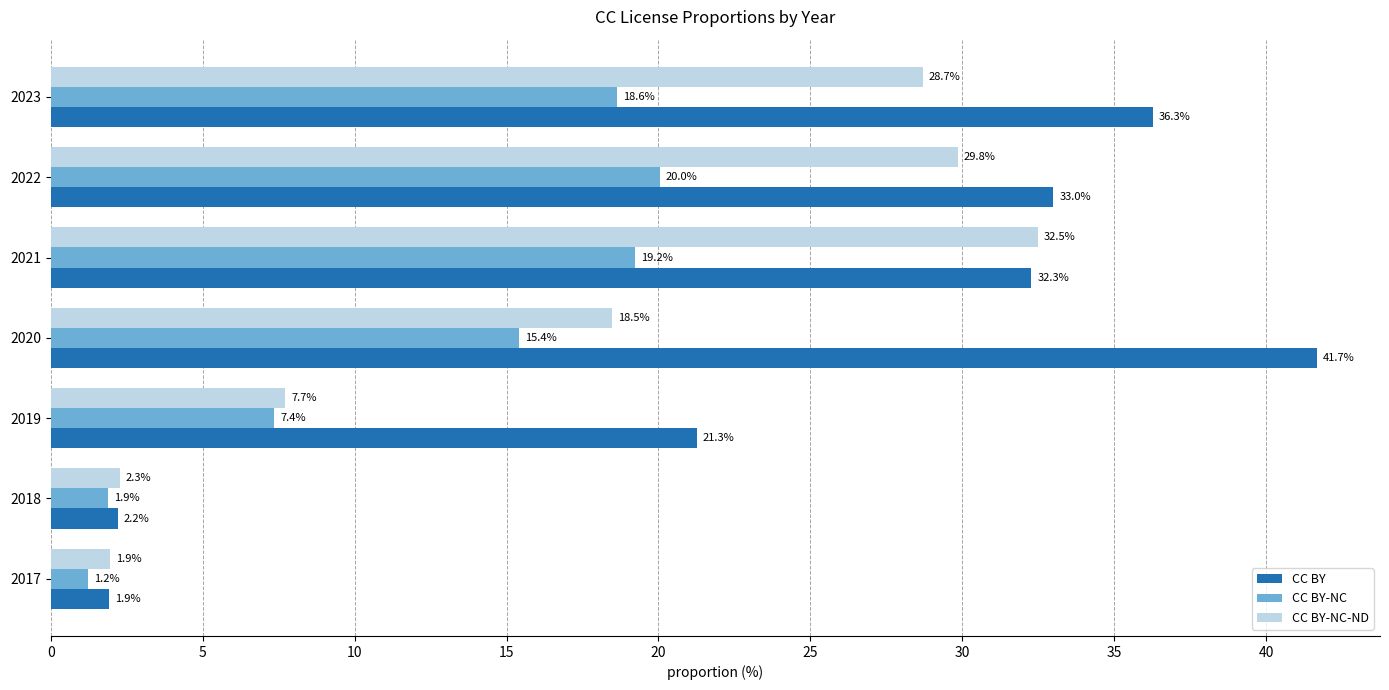

Is the value of CC BY-NC-ND at 2017 greater than the value of CC BY-NC at 2019?

No